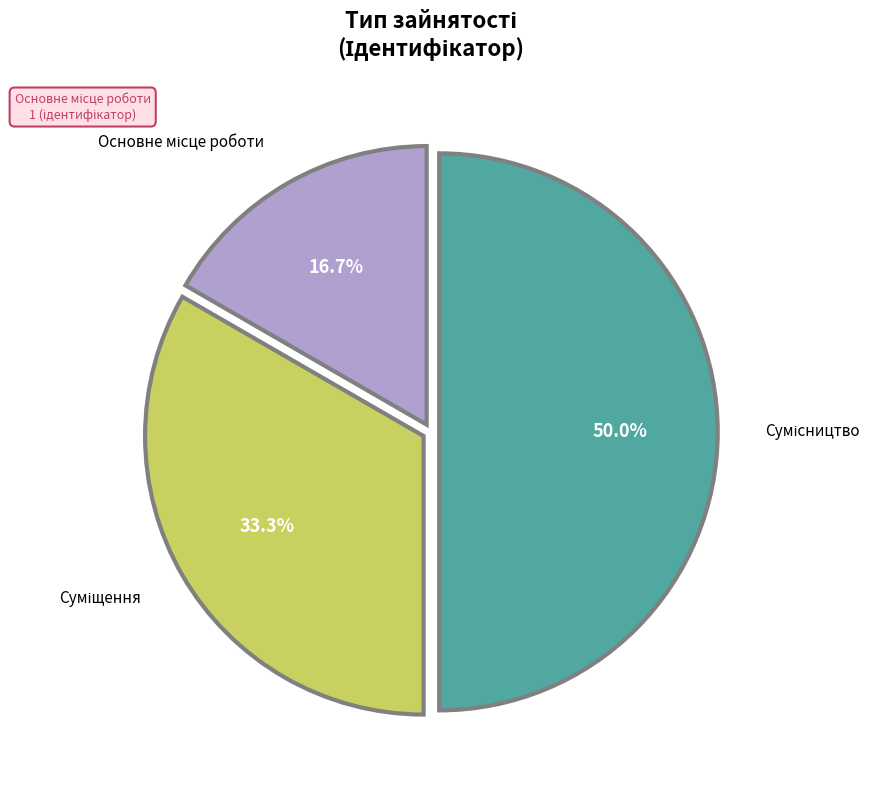

To the nearest percent, what is the average slice percentage?

33%